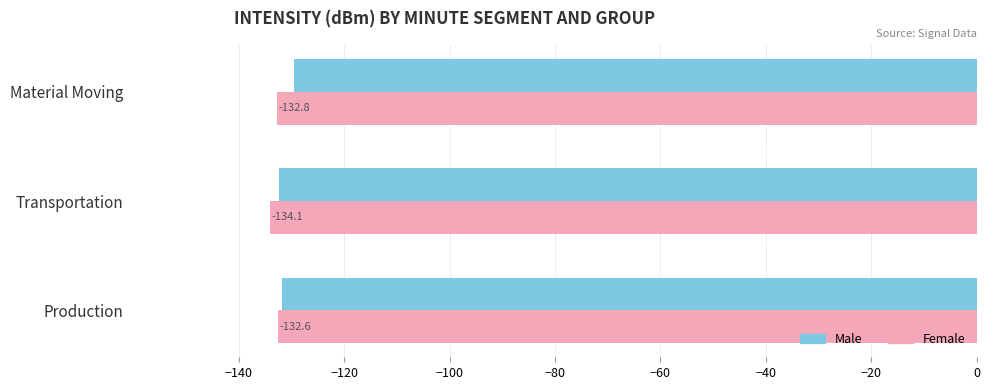

What are all the series names shown in the legend?

Male, Female